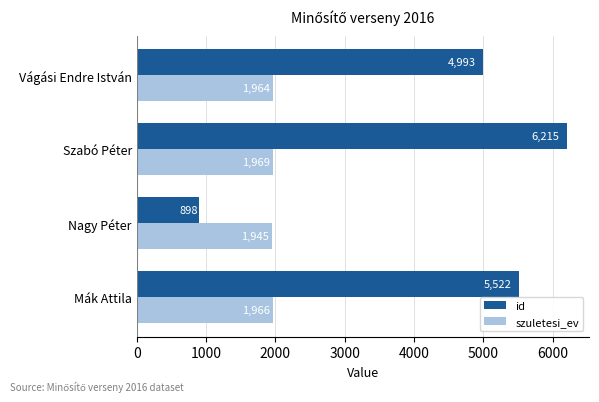

What is the minimum value shown in the chart?

898